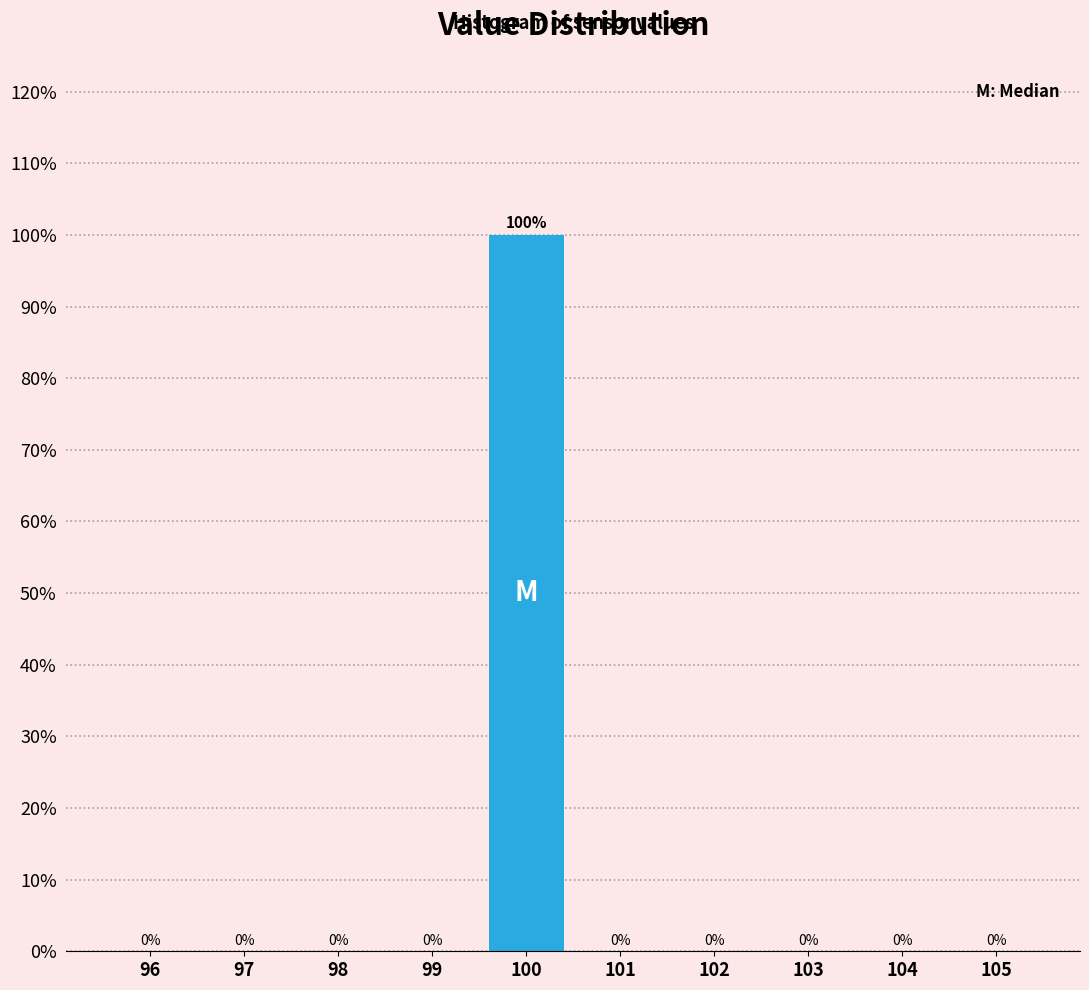

Reading left to right, transcribe this chart: for each bar, give the range it covers on the x-axis and its height.

95.5 to 96.5: 0
96.5 to 97.5: 0
97.5 to 98.5: 0
98.5 to 99.5: 0
99.5 to 100.5: 100
100.5 to 101.5: 0
101.5 to 102.5: 0
102.5 to 103.5: 0
103.5 to 104.5: 0
104.5 to 105.5: 0